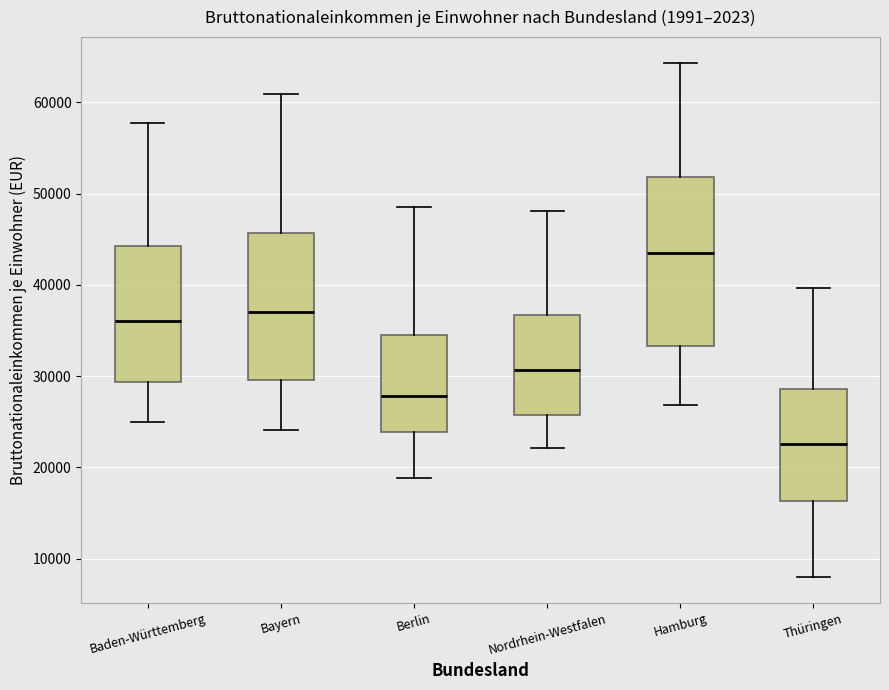

Which box's median line is the highest?

Hamburg